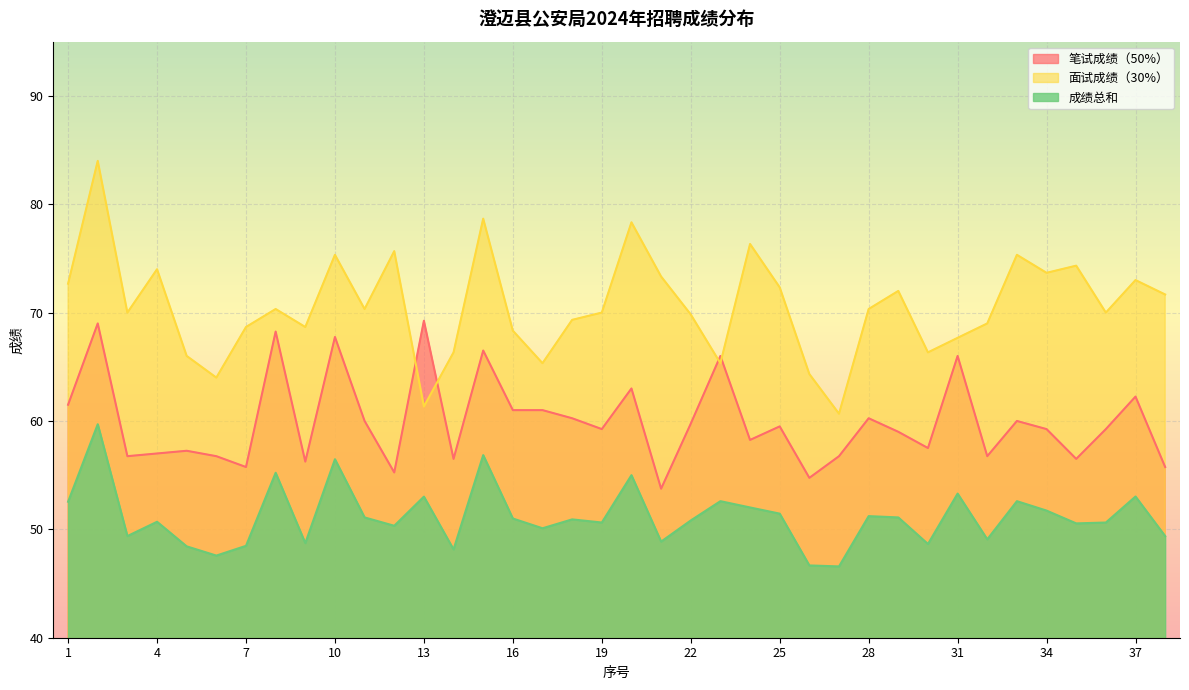

Reading right to left, transcribe all the data shown in this chart.

笔试成绩（50%）: 38=55.8	37=62.2	36=59.2	35=56.5	34=59.2	33=60.0	32=56.8	31=66.0	30=57.5	29=59.0	28=60.2	27=56.8	26=54.8	25=59.5	24=58.2	23=66.0	22=59.8	21=53.8	20=63.0	19=59.2	18=60.2	17=61.0	16=61.0	15=66.5	14=56.5	13=69.2	12=55.2	11=60.0	10=67.8	9=56.2	8=68.2	7=55.8	6=56.8	5=57.2	4=57.0	3=56.8	2=69.0	1=61.5
面试成绩（30%）: 38=71.7	37=73.0	36=70.0	35=74.3	34=73.7	33=75.3	32=69.0	31=67.7	30=66.3	29=72.0	28=70.3	27=60.7	26=64.3	25=72.3	24=76.3	23=65.3	22=69.8	21=73.3	20=78.3	19=70.0	18=69.3	17=65.3	16=68.3	15=78.7	14=66.3	13=61.3	12=75.7	11=70.3	10=75.3	9=68.7	8=70.3	7=68.7	6=64.0	5=66.0	4=74.0	3=70.0	2=84.0	1=72.7
成绩总和: 38=49.4	37=53.0	36=50.6	35=50.5	34=51.7	33=52.6	32=49.1	31=53.3	30=48.6	29=51.1	28=51.2	27=46.6	26=46.7	25=51.5	24=52.0	23=52.6	22=50.8	21=48.9	20=55.0	19=50.6	18=50.9	17=50.1	16=51.0	15=56.9	14=48.1	13=53.0	12=50.3	11=51.1	10=56.5	9=48.7	8=55.2	7=48.5	6=47.6	5=48.4	4=50.7	3=49.4	2=59.7	1=52.5